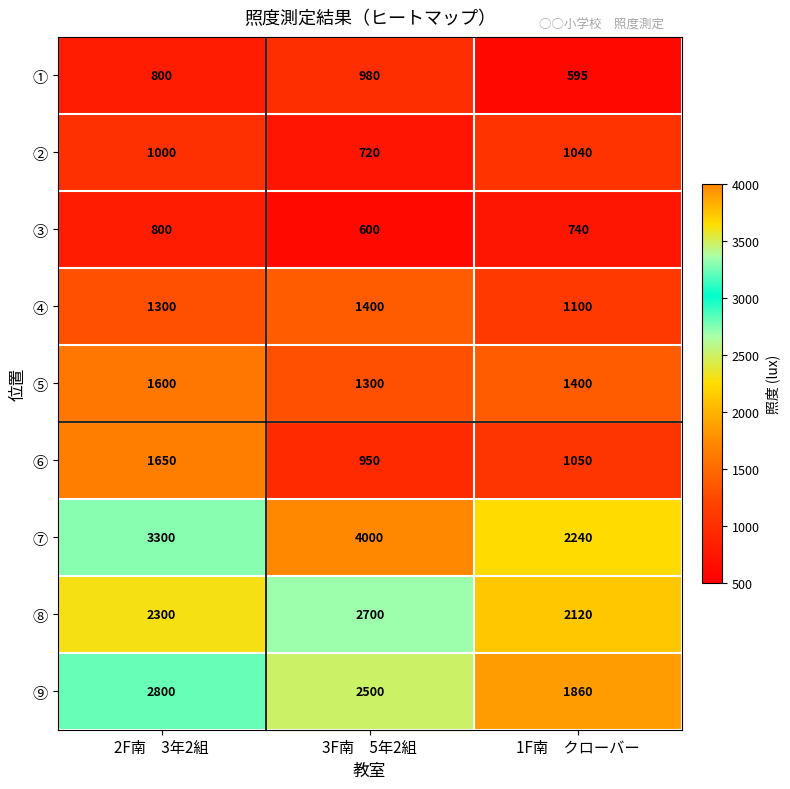

The ⑦ series shows 4000 at 3F南　5年2組. True or false?

True